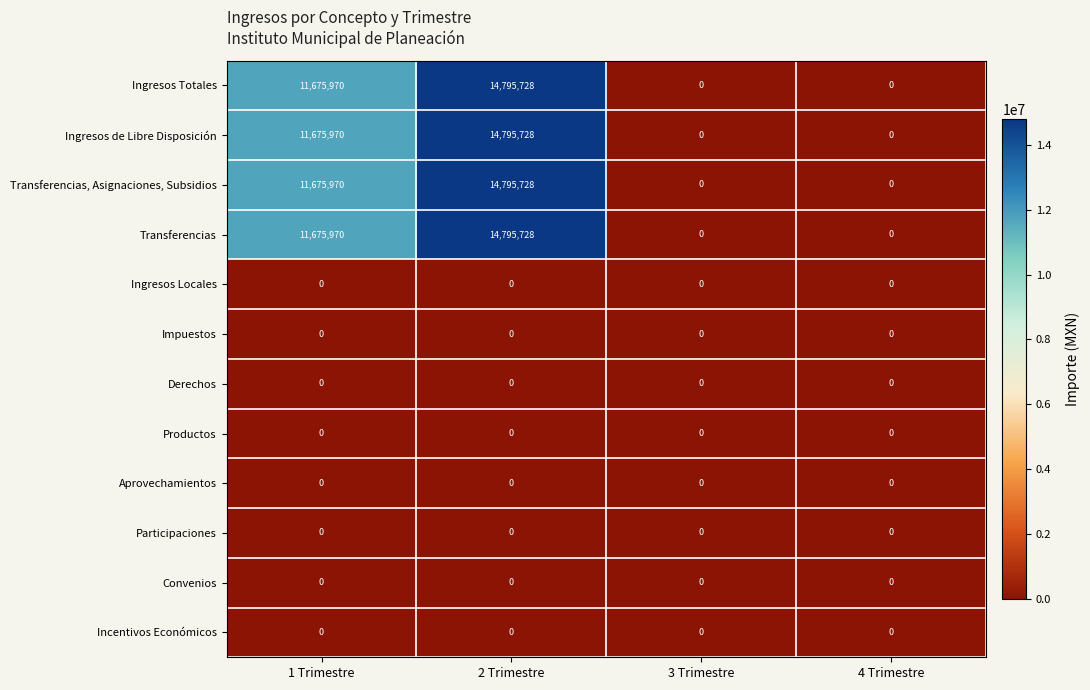

How many categories are shown in the chart?

4